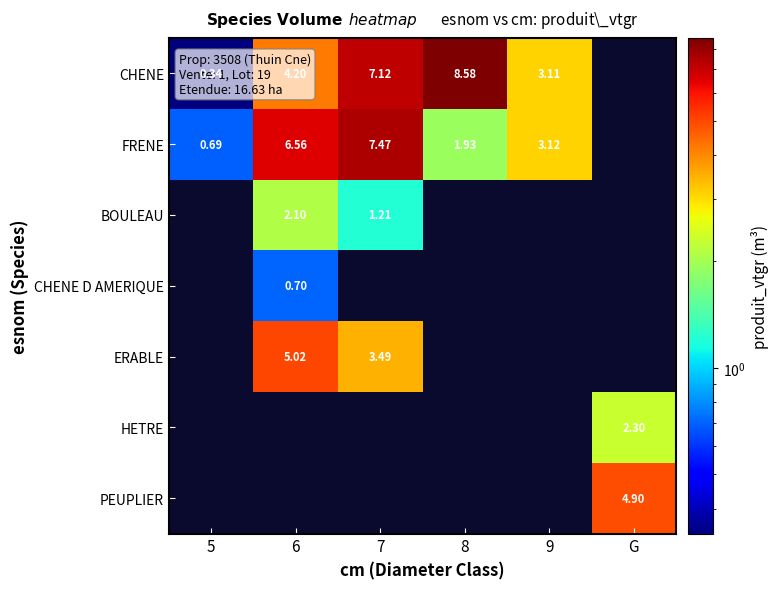

Between 7 and 5, which is larger?

7